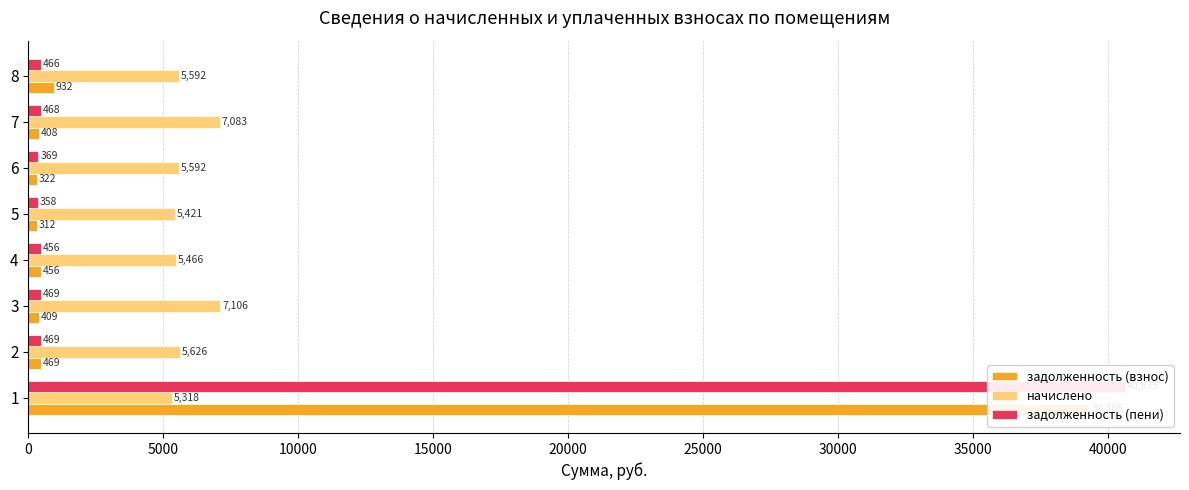

What is the difference between the maximum and minimum values in the задолженность (пени) series?

40276.8